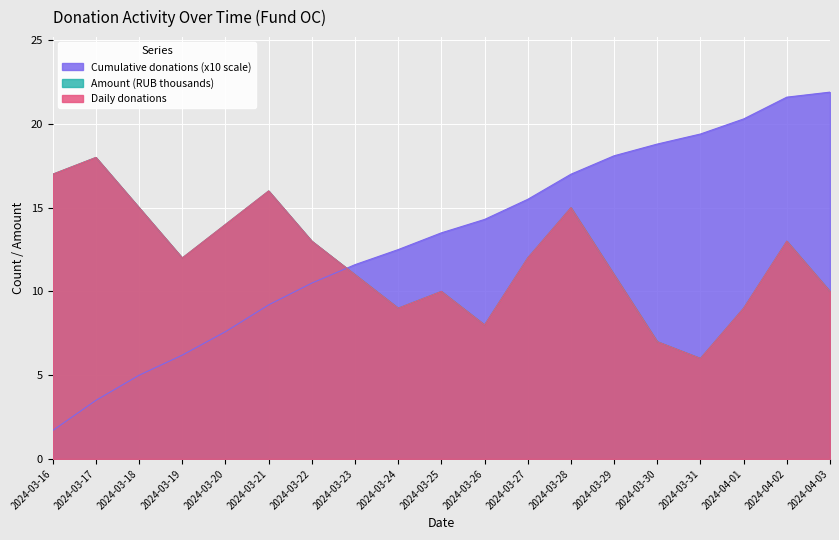

Rank the categories by value from lowest to highest.

2024-03-31, 2024-03-30, 2024-03-26, 2024-03-24, 2024-04-01, 2024-03-25, 2024-04-03, 2024-03-23, 2024-03-29, 2024-03-19, 2024-03-27, 2024-03-22, 2024-04-02, 2024-03-20, 2024-03-18, 2024-03-28, 2024-03-21, 2024-03-16, 2024-03-17